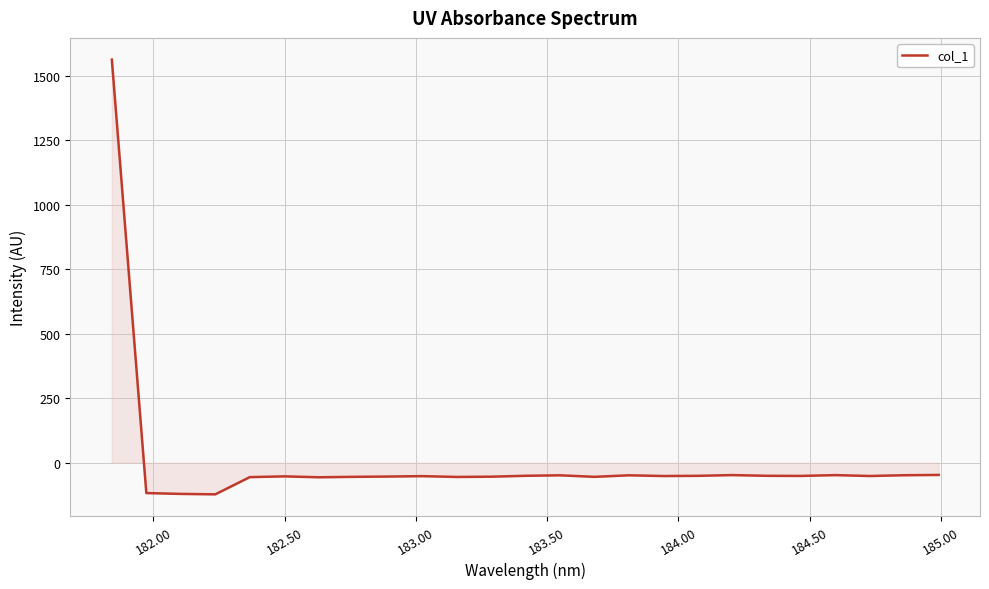

What is the smallest value displayed?

-122.3